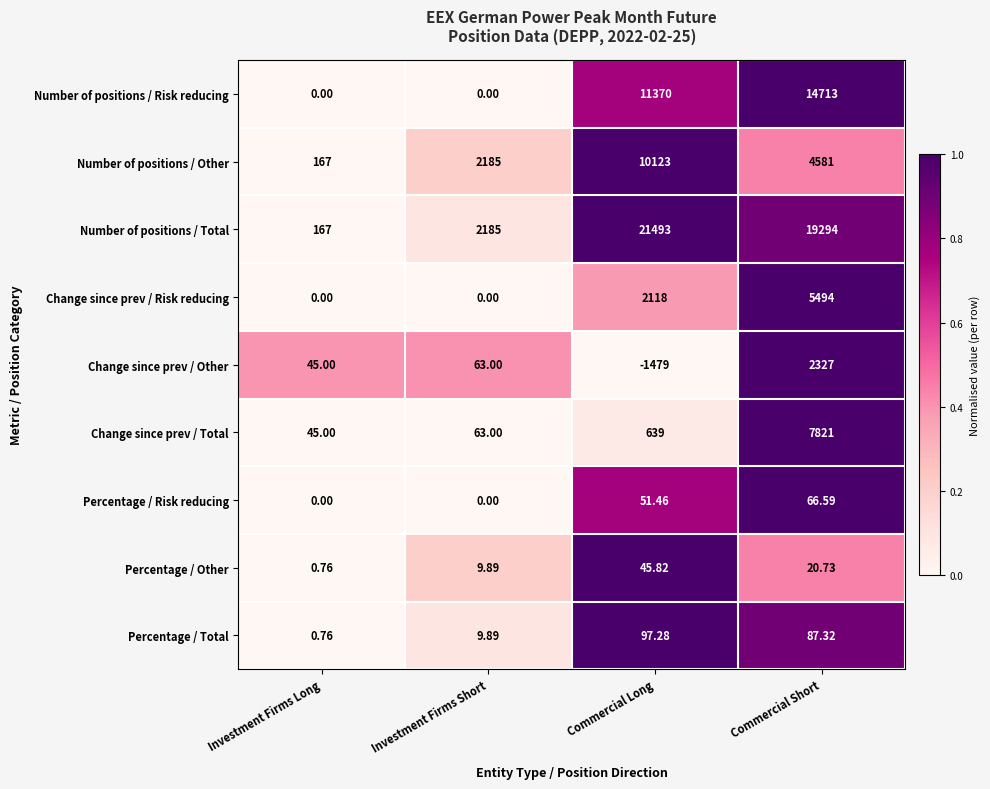

Between Investment Firms Short and Commercial Long, which series saw the biggest shift?

Number of positions / Total